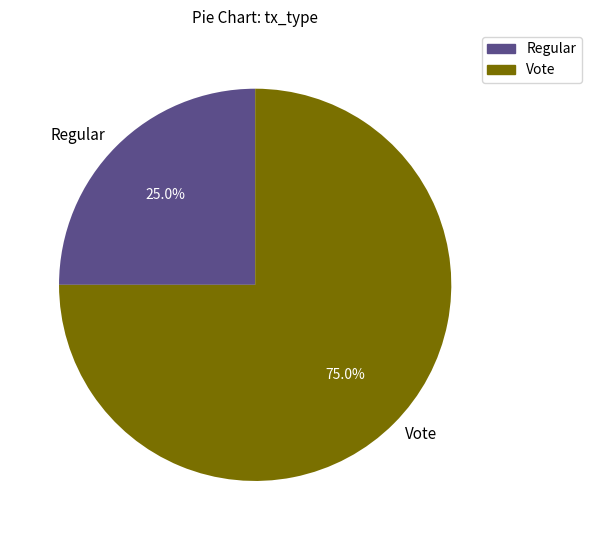

Which category accounts for the majority?

Vote